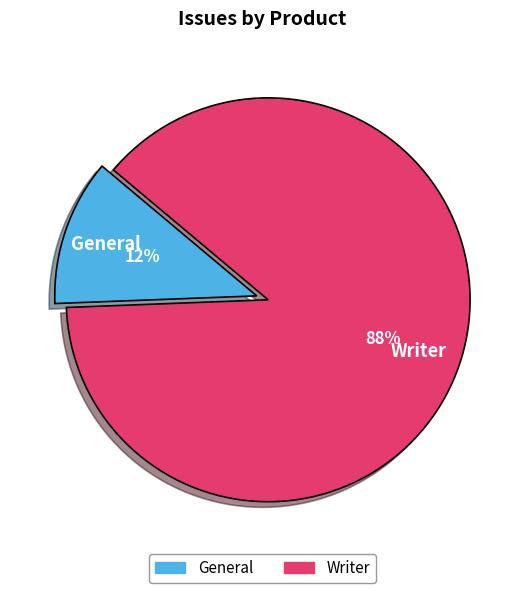

Which has a higher value, General or Writer?

Writer